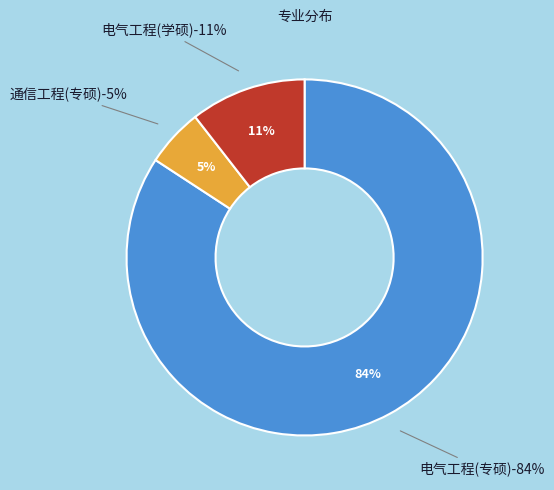

Is there a majority slice in this chart?

Yes